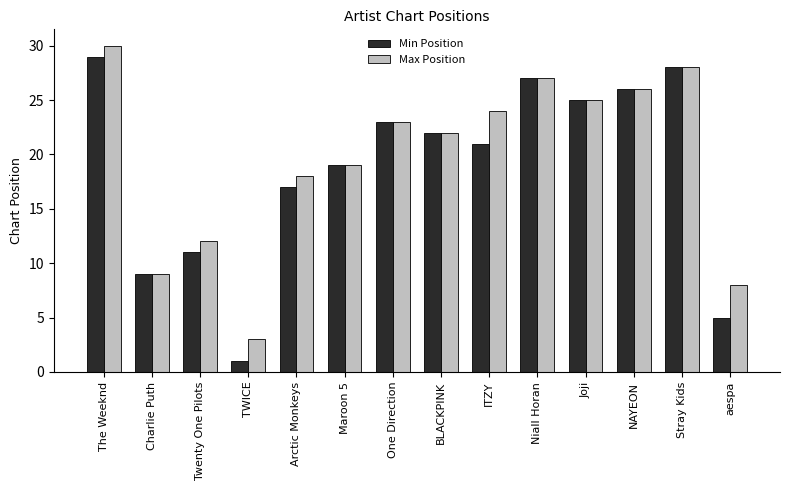

Which series changed the most between ITZY and Niall Horan?

Min Position